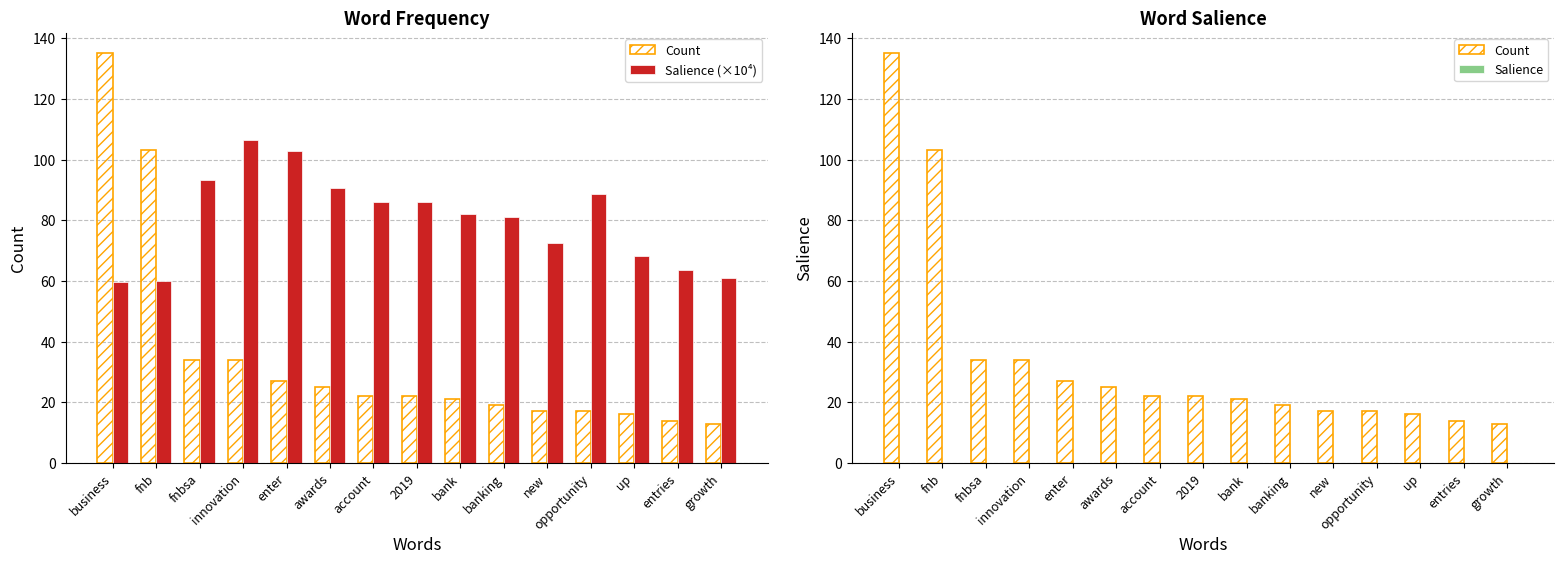

The value of Count at awards is 36.3. True or false?

False